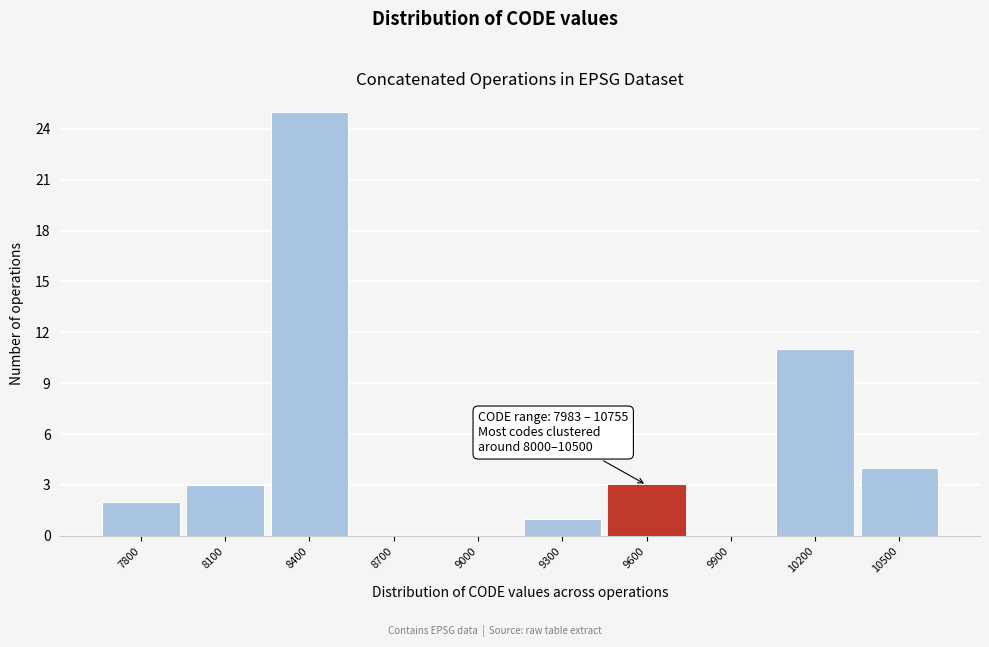

Reading left to right, what are all the values shown in this chart?

7800=2	8100=3	8400=25	8700=0	9000=0	9300=1	9600=3	9900=0	10200=11	10500=4